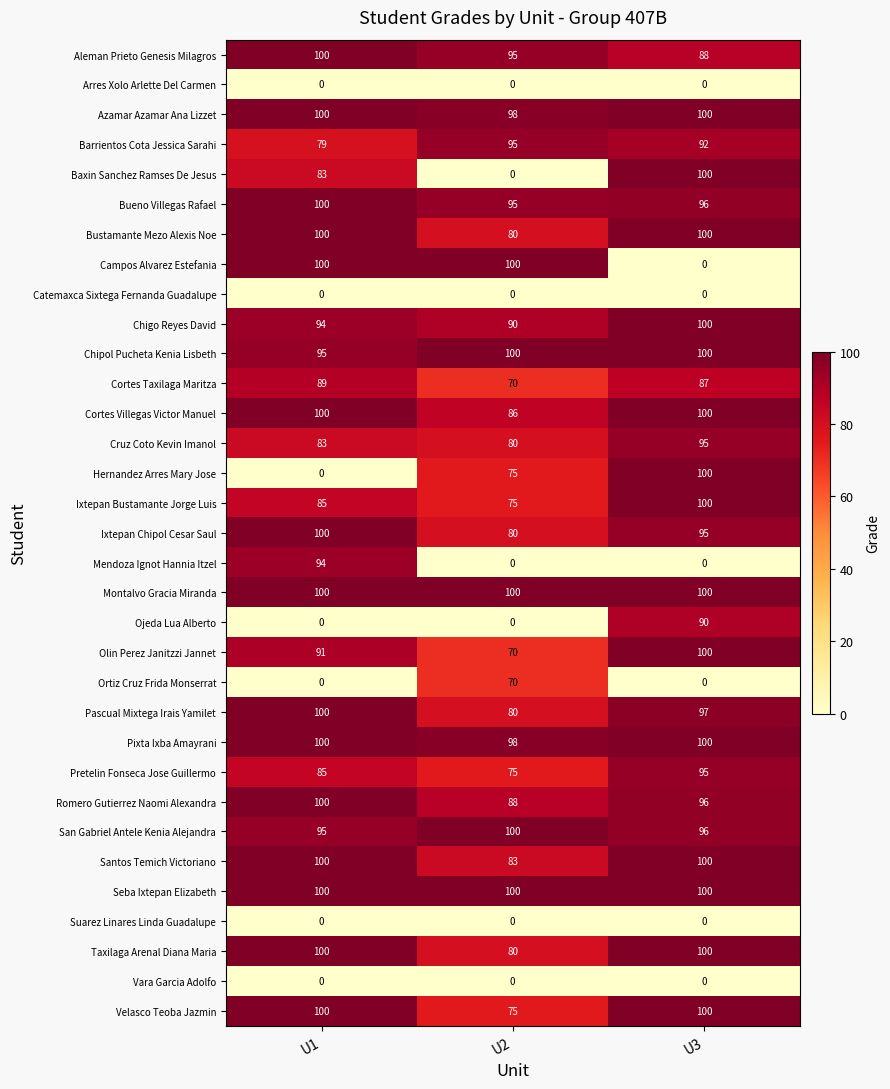

How many categories are shown in the chart?

3